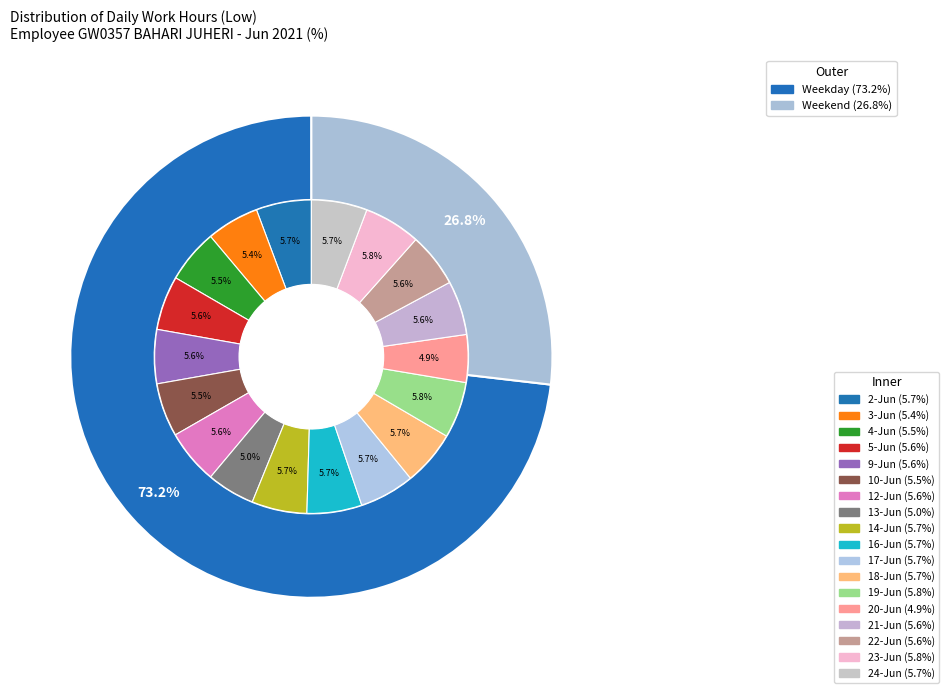

What portion of the pie excludes 14-Jun?

94.3%